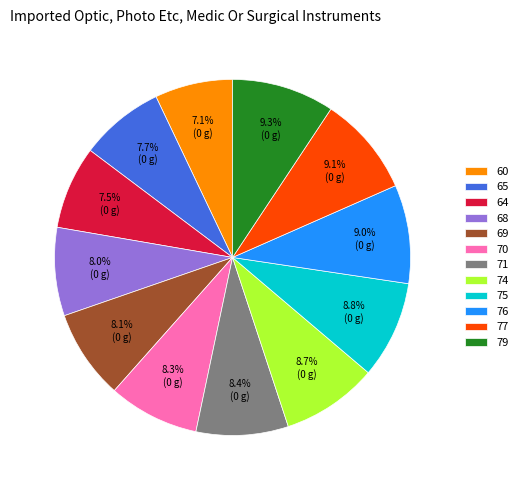

To the nearest percent, what portion does 70 represent?

8%